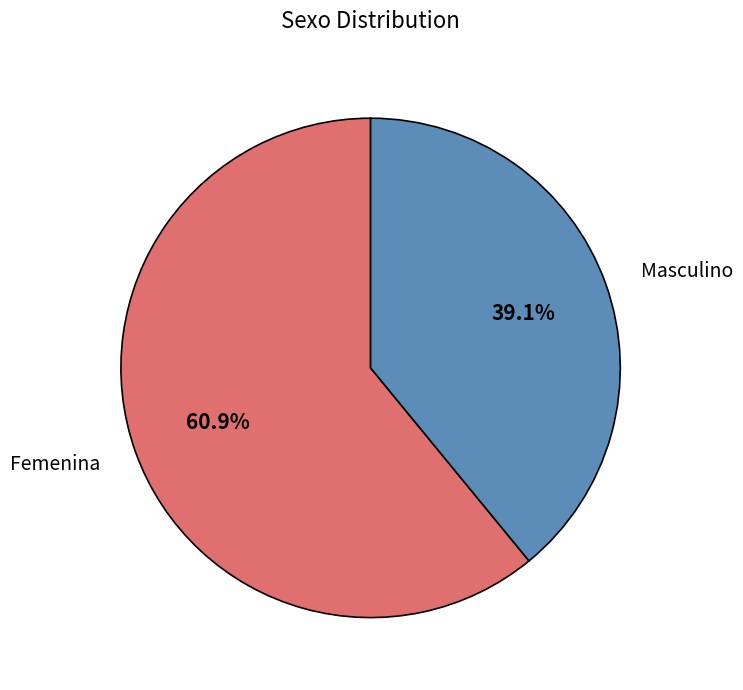

Rank the categories by value from lowest to highest.

Masculino, Femenina